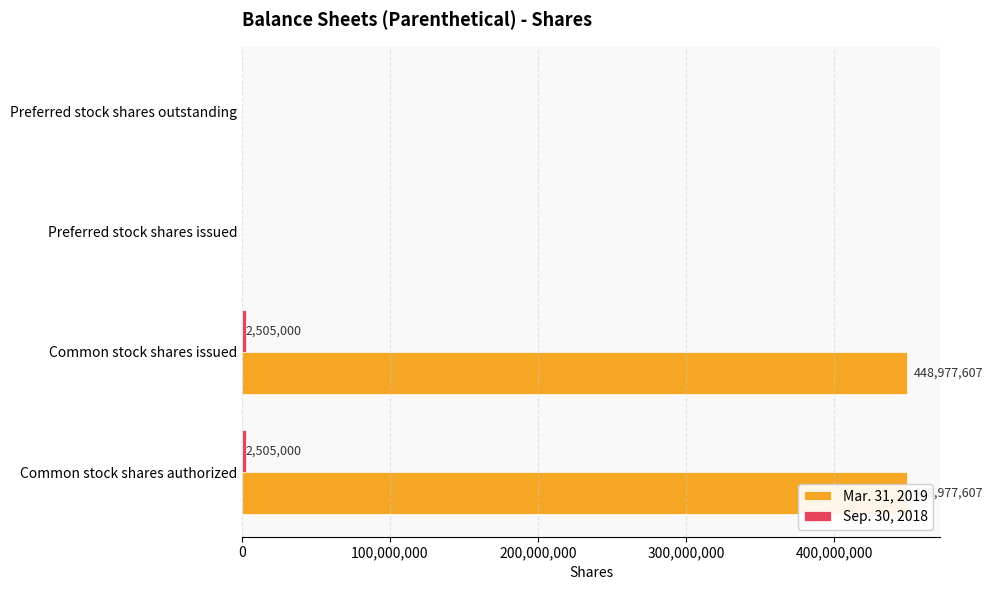

Which series has the largest total across all categories?

Mar. 31, 2019